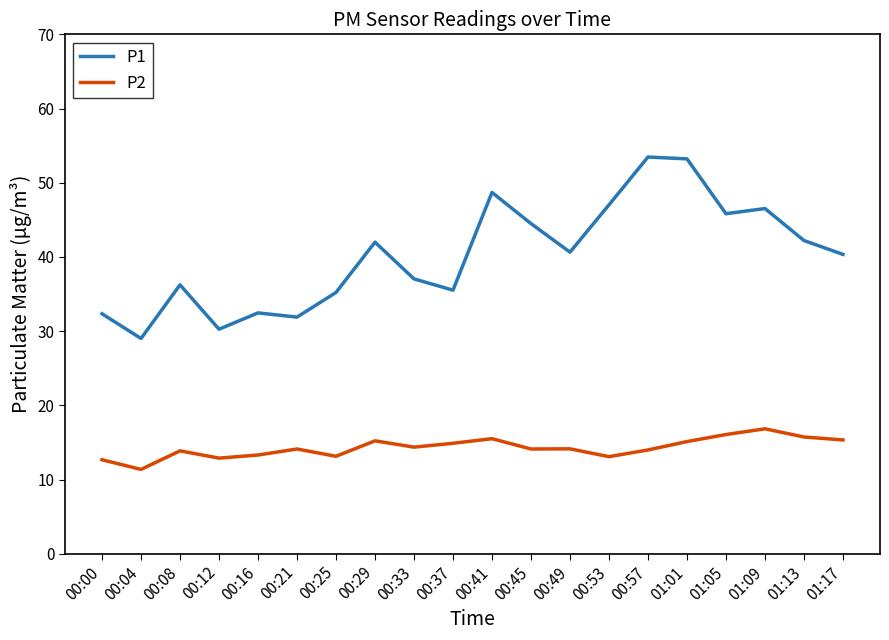

What is the total value across all series at 00:37?

50.4